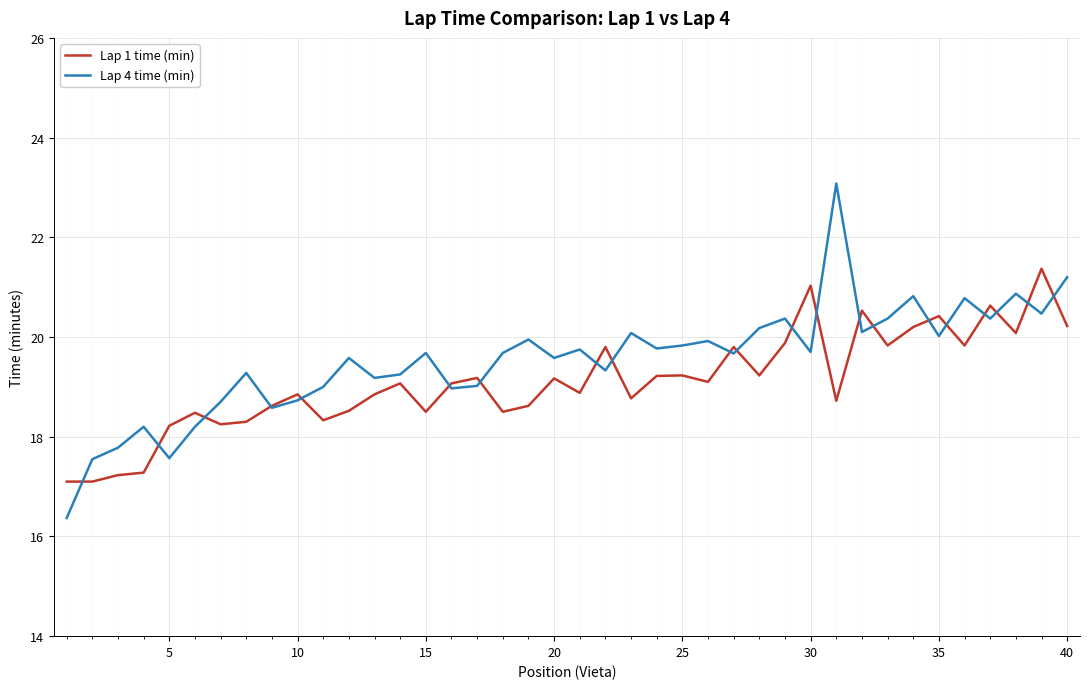

List the series in order of their peak value, lowest first.

Lap 1 time (min), Lap 4 time (min)